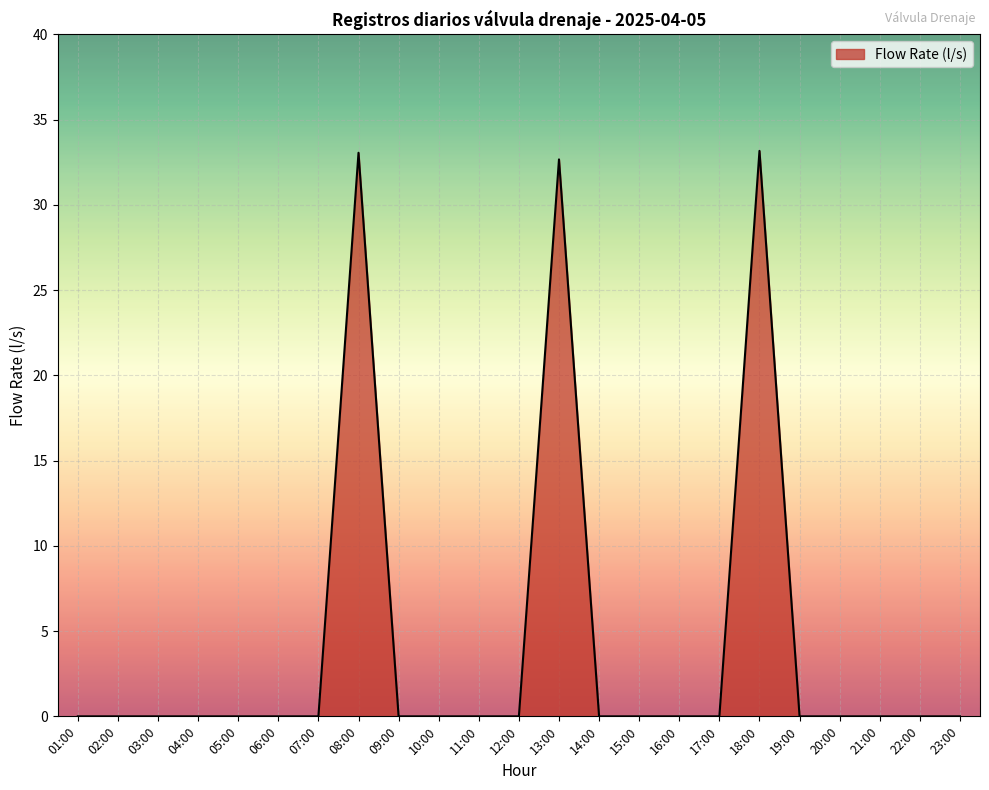

What is the difference between the values at 03:00 and 13:00?

32.7